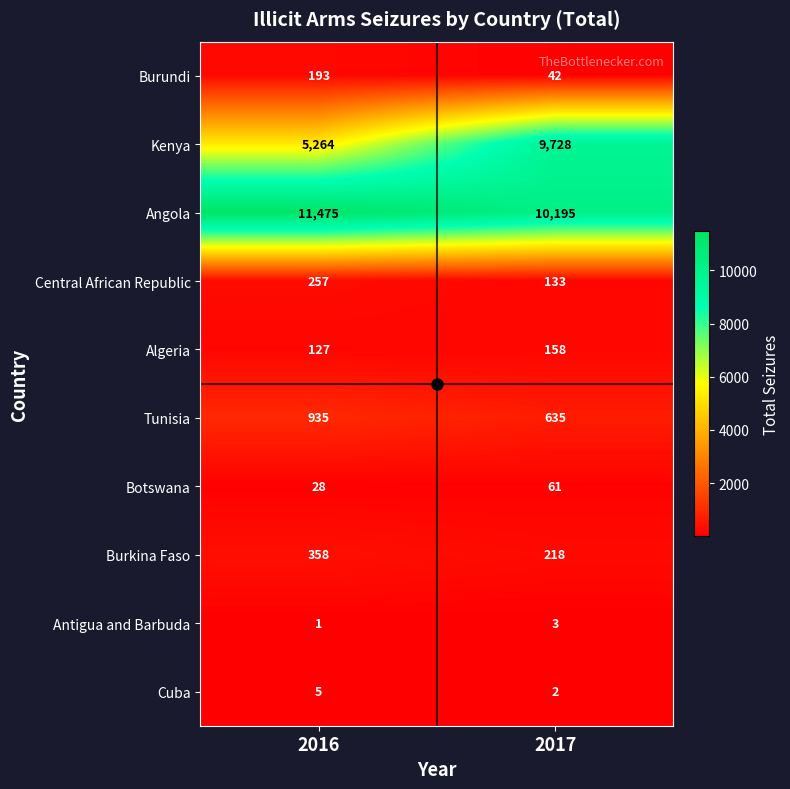

Which series changed the most between 2016 and 2017?

Kenya